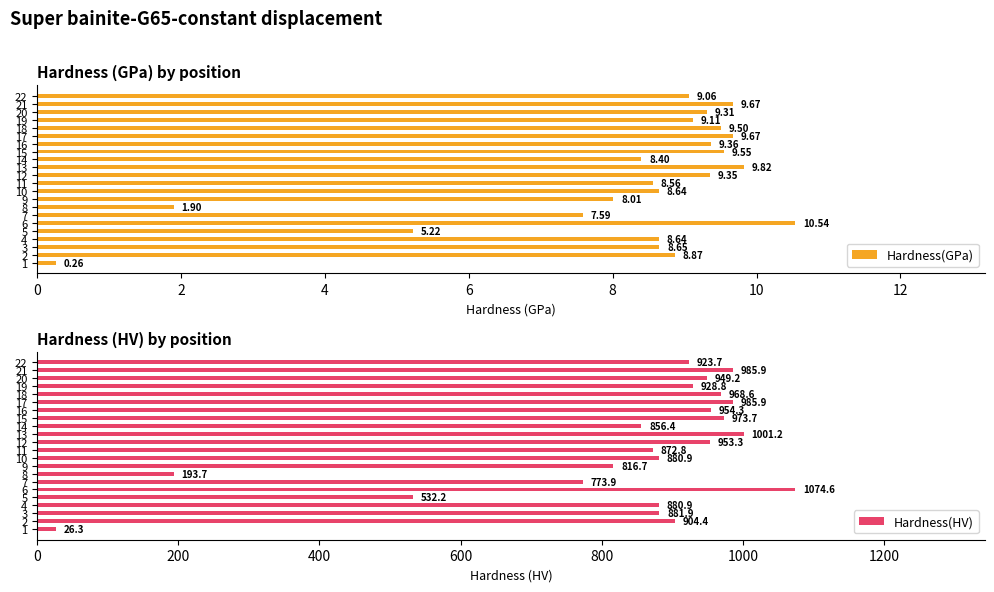

What is the difference between the maximum and minimum values in the Hardness(HV) series?

1048.3